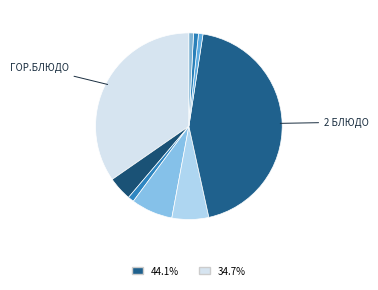

Count the number of slices in the pie.

9